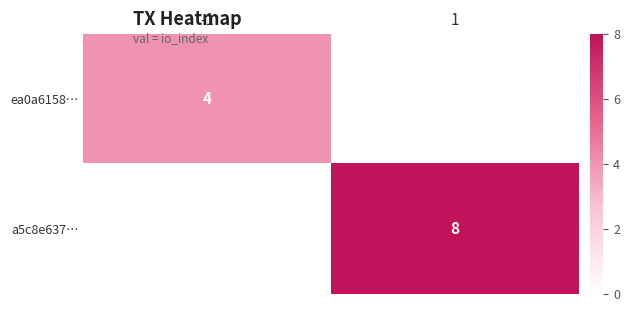

The value of a5c8e637… at 1 is 8. True or false?

True